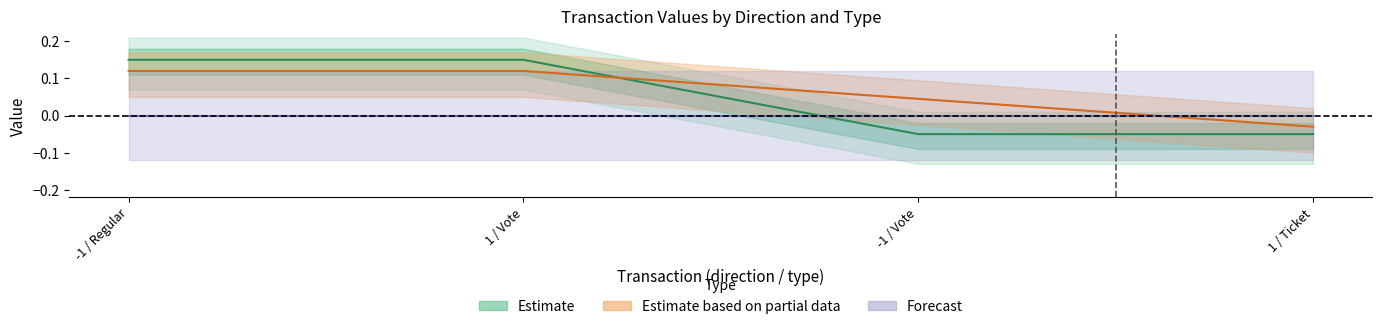

What is the difference between the io_index values at -1 / Vote and 1 / Vote?

0.1